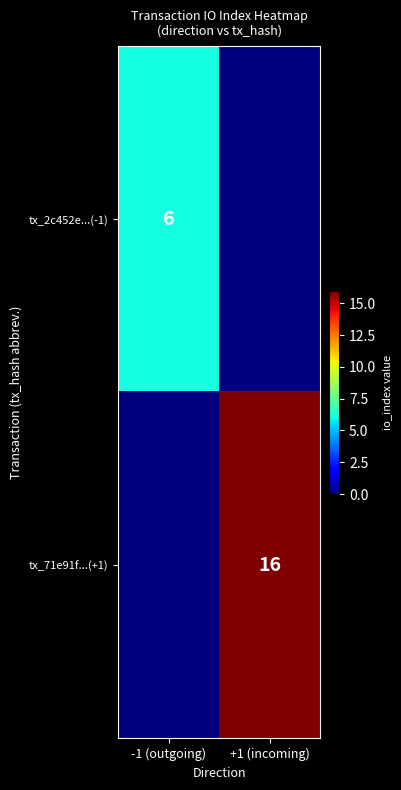

The value of tx_71e91f...(+1) at +1 (incoming) is 16. True or false?

True